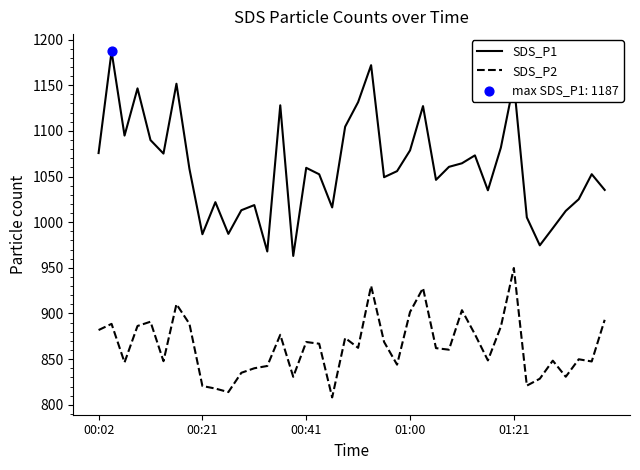

At how many categories does at least one series exceed 1113?

8